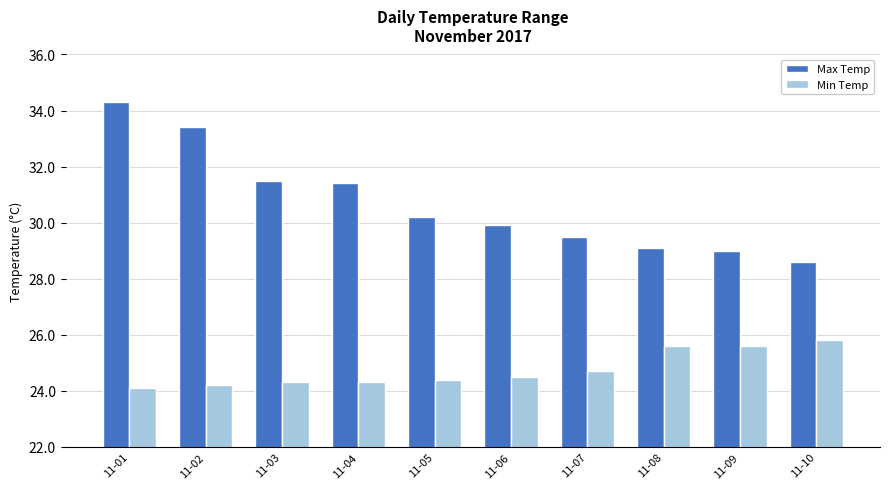

Which category has the highest value in the Max Temp series?

11-01